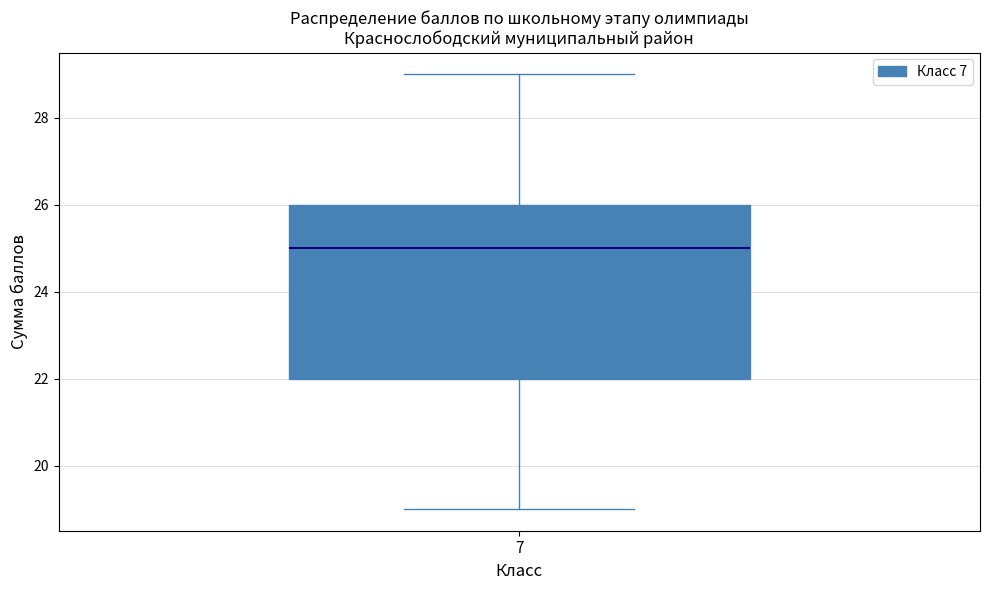

Read this box plot against the y-axis: the position of the median line, the range covered by the box, and the ends of both whiskers. The values are not printed on the chart, so give them approximately, as read against the axis.

median 25, box 22 to 26, whiskers 19 to 29